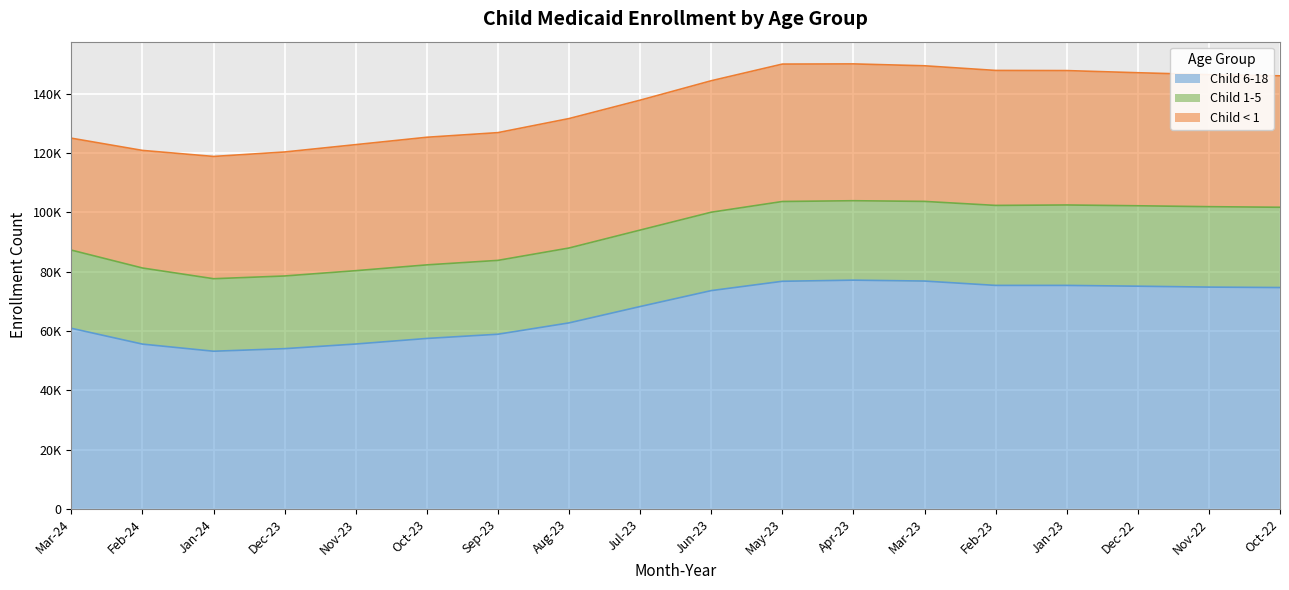

The value of Child 1-5 at Feb-23 is 16351. True or false?

False